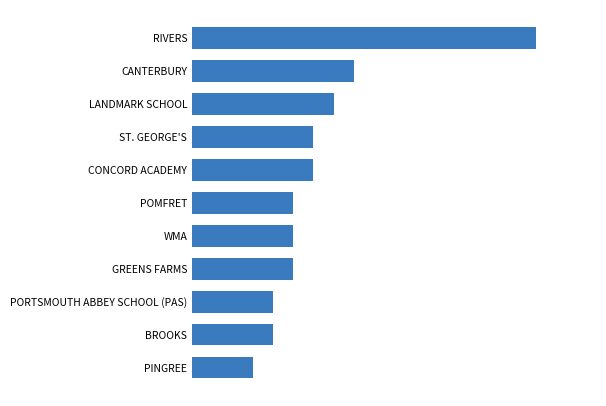

Rank the categories by value from lowest to highest.

PINGREE, PORTSMOUTH ABBEY SCHOOL (PAS), BROOKS, POMFRET, WMA, GREENS FARMS, ST. GEORGE'S, CONCORD ACADEMY, LANDMARK SCHOOL, CANTERBURY, RIVERS